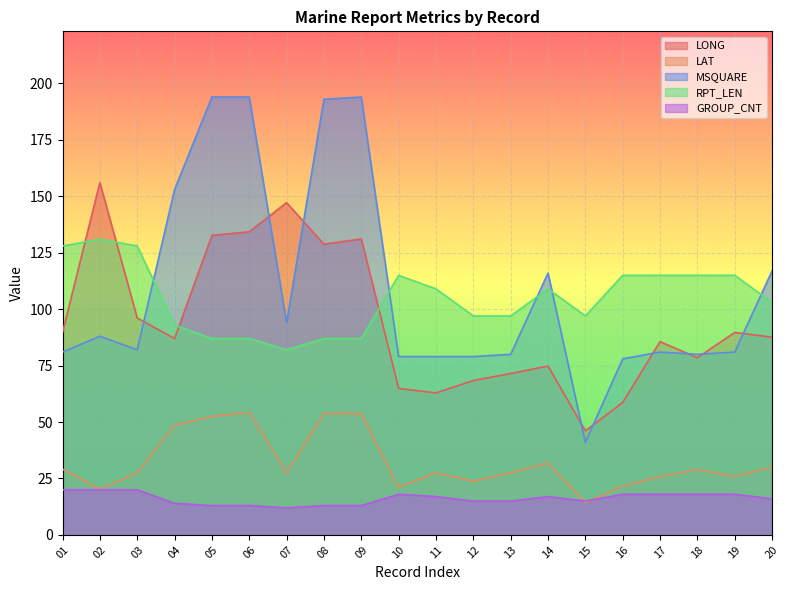

Reading left to right, what are all the values shown in this chart?

LONG: 01=89.7	02=156.1	03=96.1	04=87.0	05=132.7	06=134.3	07=147.2	08=128.8	09=131.1	10=64.9	11=62.9	12=68.4	13=71.5	14=74.8	15=46.1	16=58.7	17=85.6	18=78.5	19=89.7	20=87.6
LAT: 01=29.1	02=20.3	03=27.5	04=48.5	05=52.5	06=54.2	07=27.5	08=53.8	09=53.6	10=21.1	11=27.5	12=23.8	13=27.5	14=31.8	15=14.3	16=21.6	17=25.9	18=28.9	19=25.9	20=30.1
MSQUARE: 01=81.0	02=88.0	03=82.0	04=153.0	05=194.0	06=194.0	07=94.0	08=193.0	09=194.0	10=79.0	11=79.0	12=79.0	13=80.0	14=116.0	15=41.0	16=78.0	17=81.0	18=80.0	19=81.0	20=117.0
RPT_LEN: 01=128.0	02=131.0	03=128.0	04=93.0	05=87.0	06=87.0	07=82.0	08=87.0	09=87.0	10=115.0	11=109.0	12=97.0	13=97.0	14=109.0	15=97.0	16=115.0	17=115.0	18=115.0	19=115.0	20=103.0
GROUP_CNT: 01=20.0	02=20.0	03=20.0	04=14.0	05=13.0	06=13.0	07=12.0	08=13.0	09=13.0	10=18.0	11=17.0	12=15.0	13=15.0	14=17.0	15=15.0	16=18.0	17=18.0	18=18.0	19=18.0	20=16.0